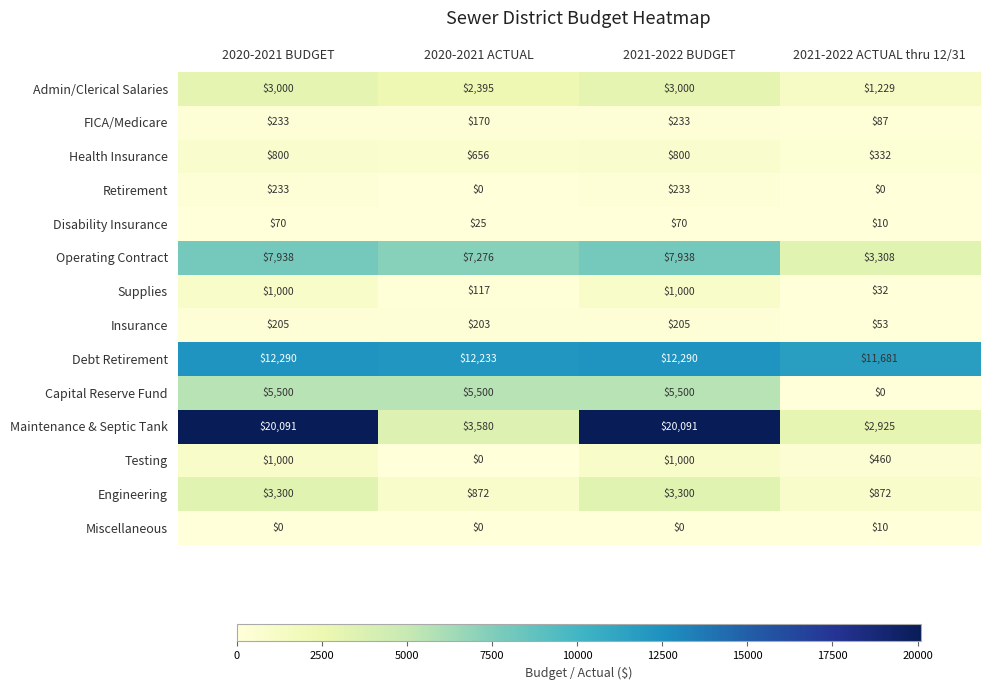

Which series has the largest total across all categories?

Debt Retirement